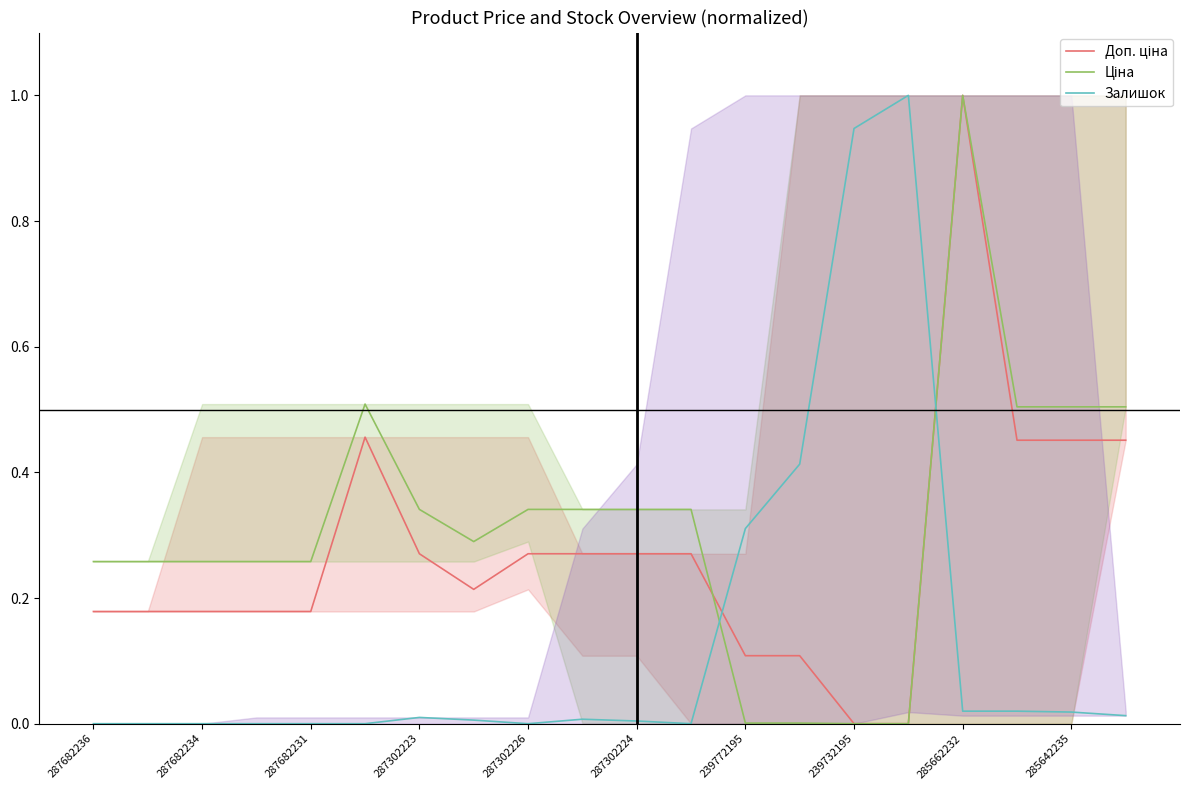

What is the greatest value displayed?

1.0